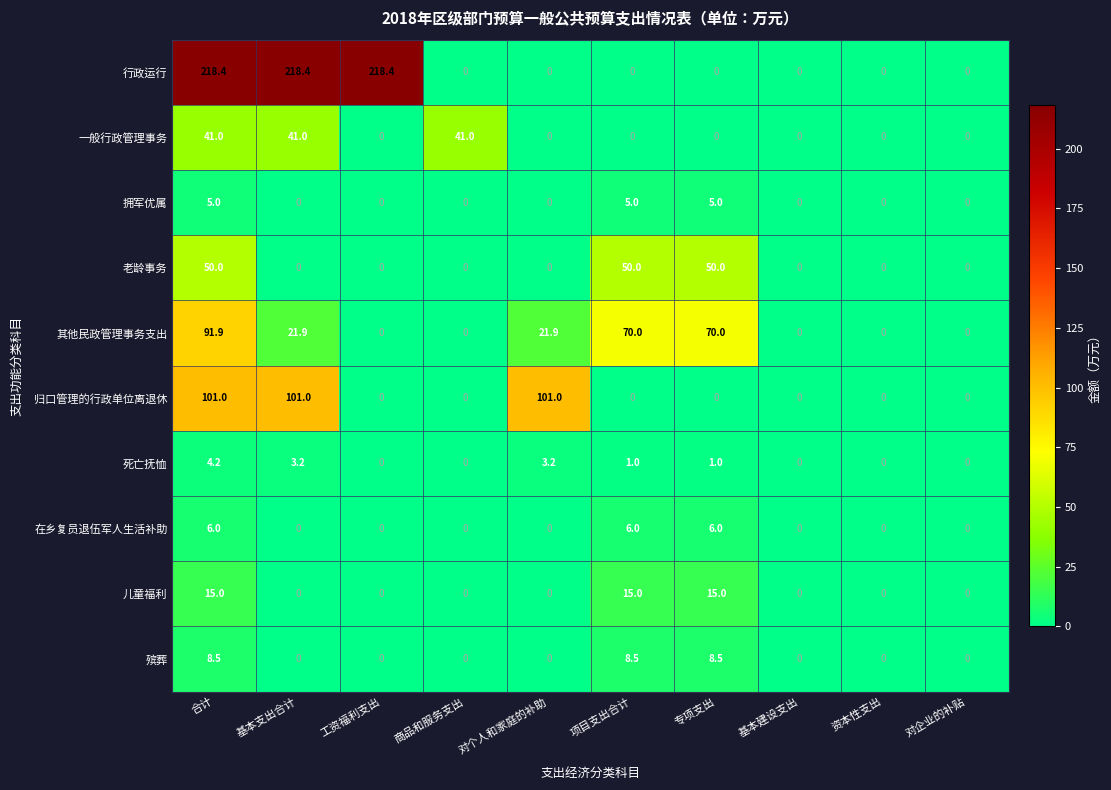

What is the sum of all 拥军优属 values?

15.0